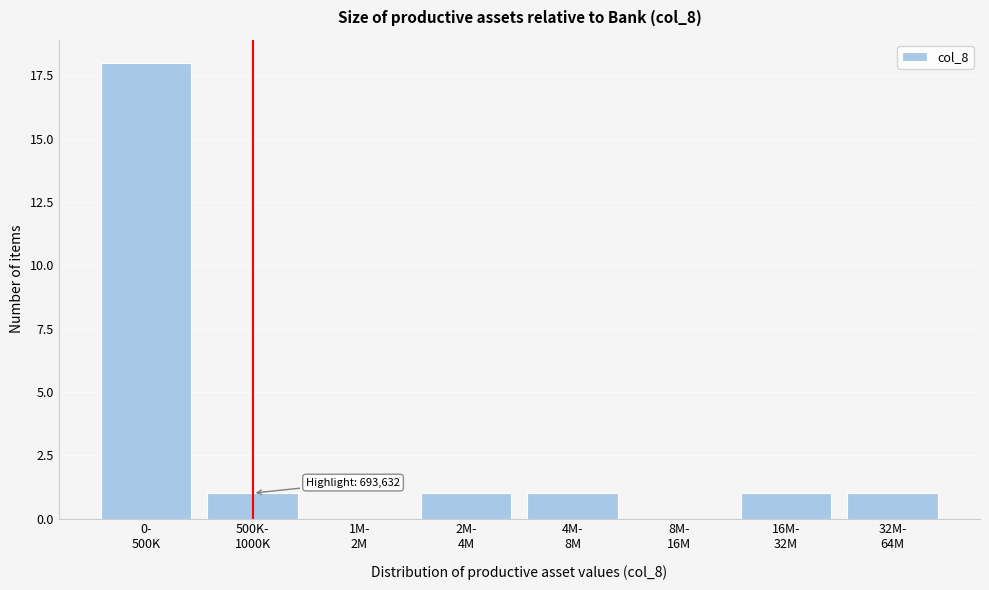

What is the maximum value shown in the chart?

18